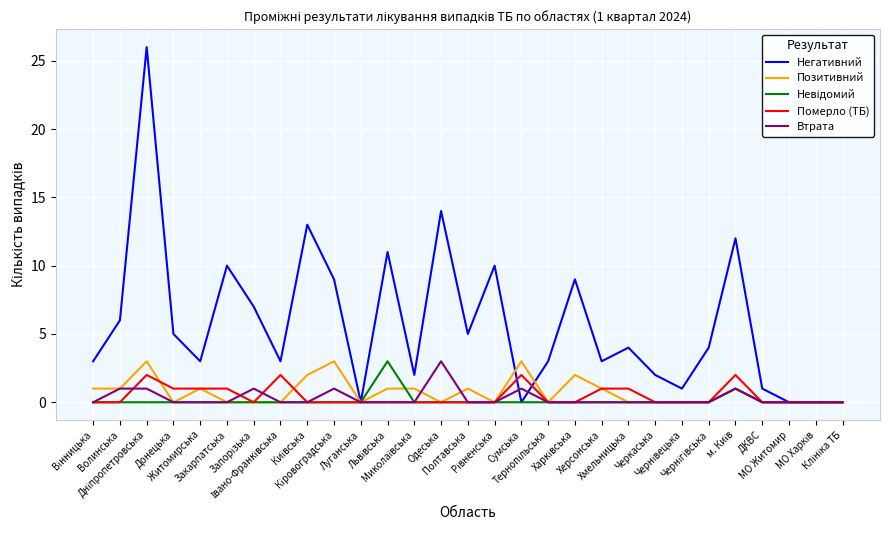

What position from the right is Закарпатська?

24